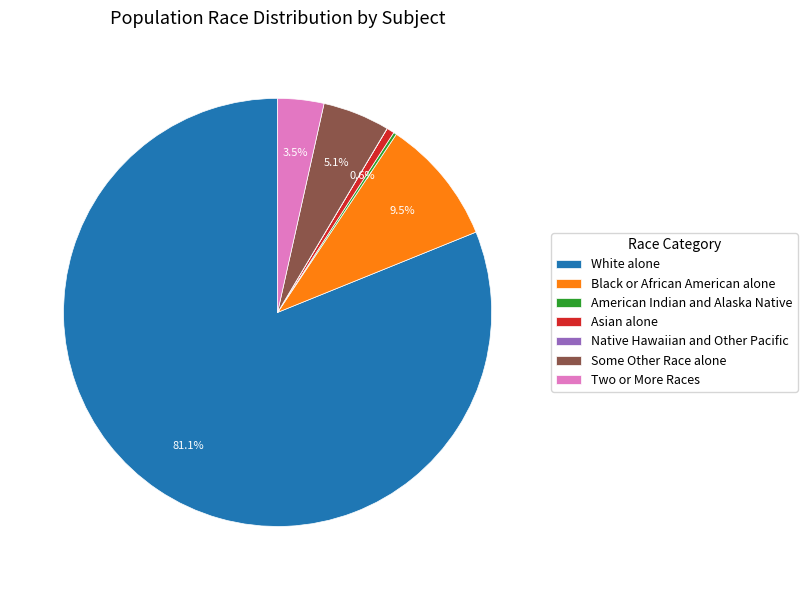

Approximately how many times larger is the value at Black or African American alone compared to Two or More Races?

2.7